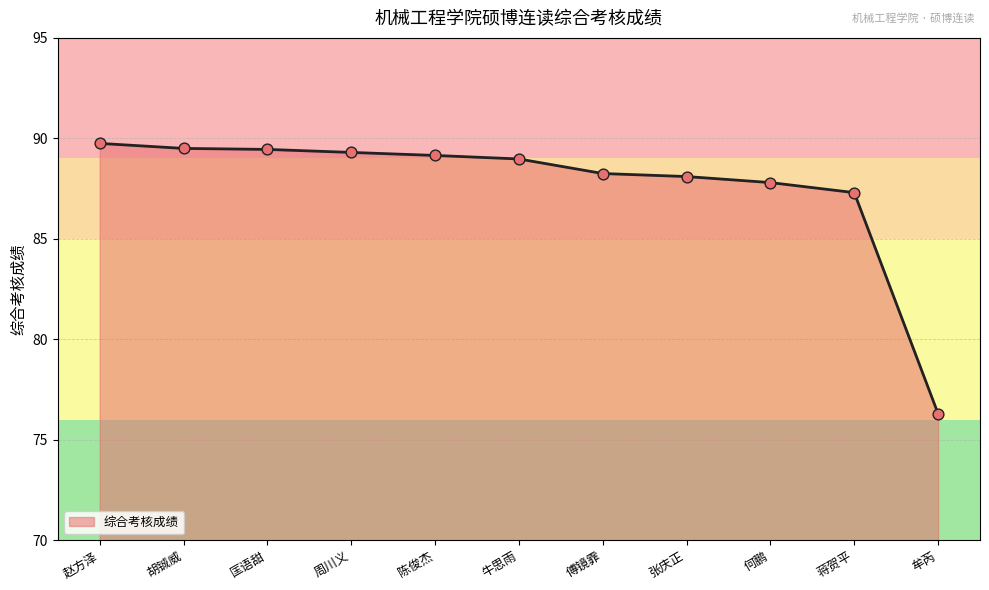

What is the ratio of the value at 傅镜霏 to the value at 蒋贺平?

1.0